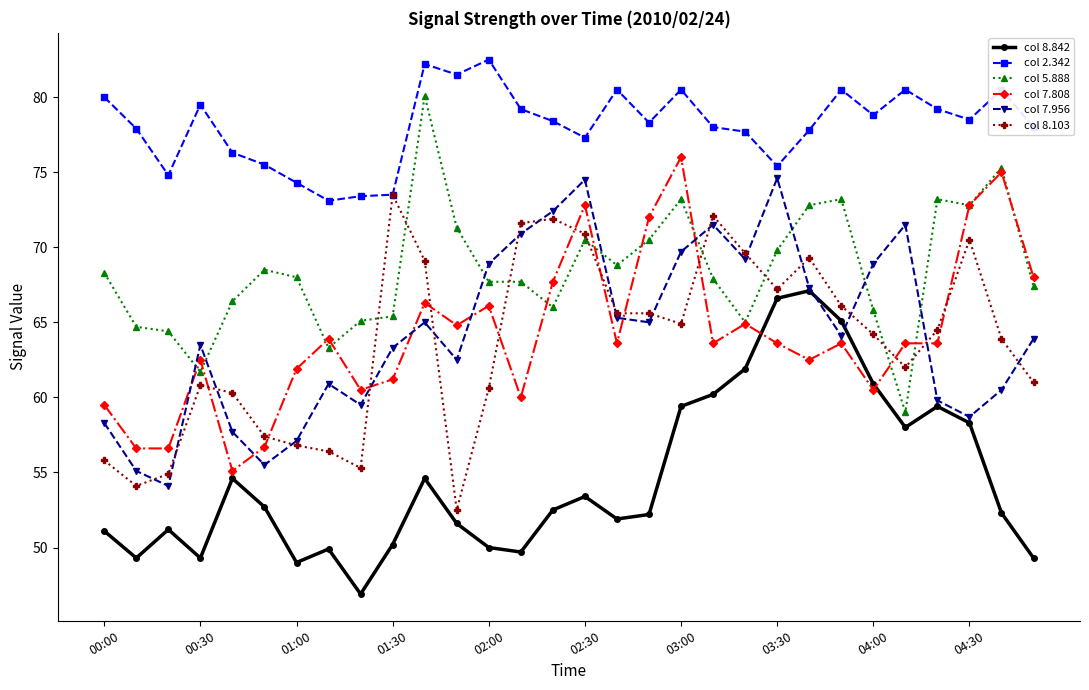

At how many categories does at least one series exceed 60?

30